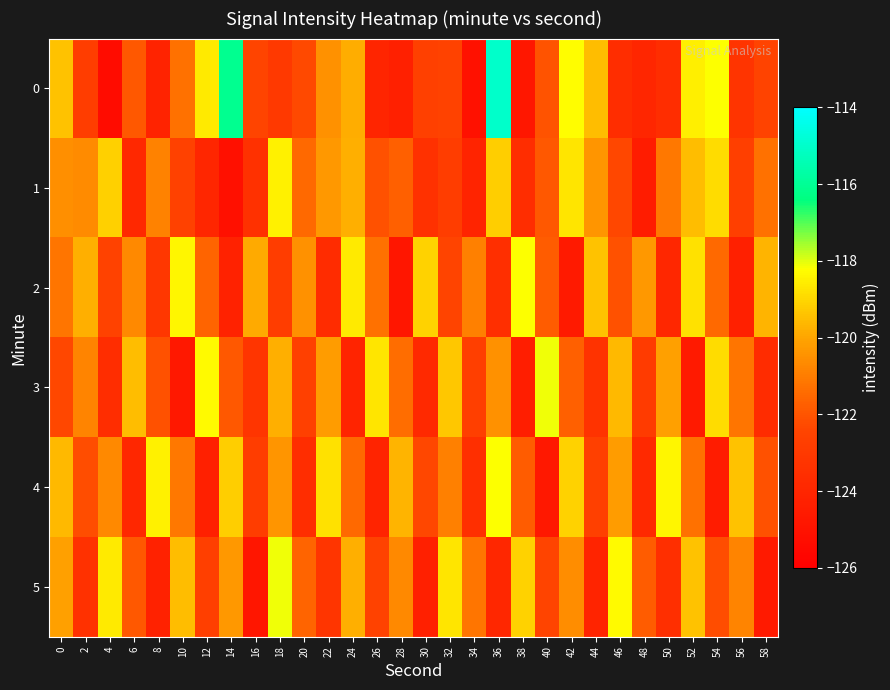

Which has a higher value, 32 or 42?

42